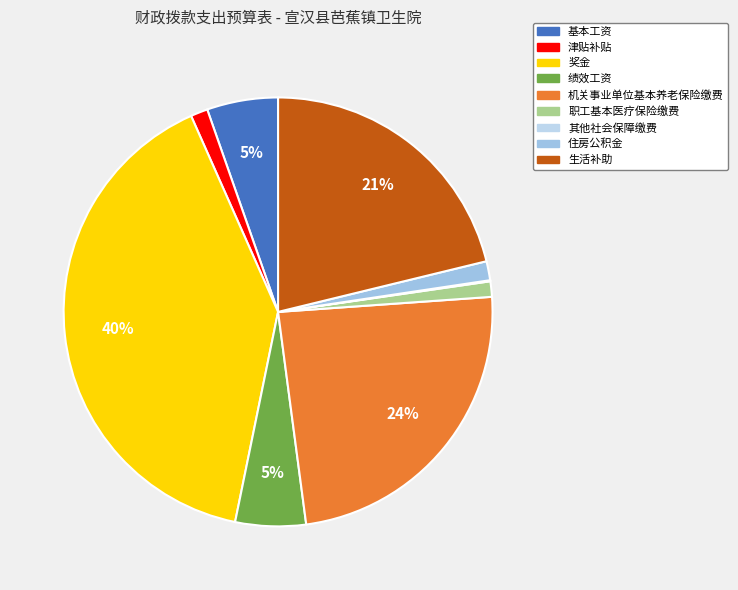

Which category has the smallest portion of the pie?

其他社会保障缴费